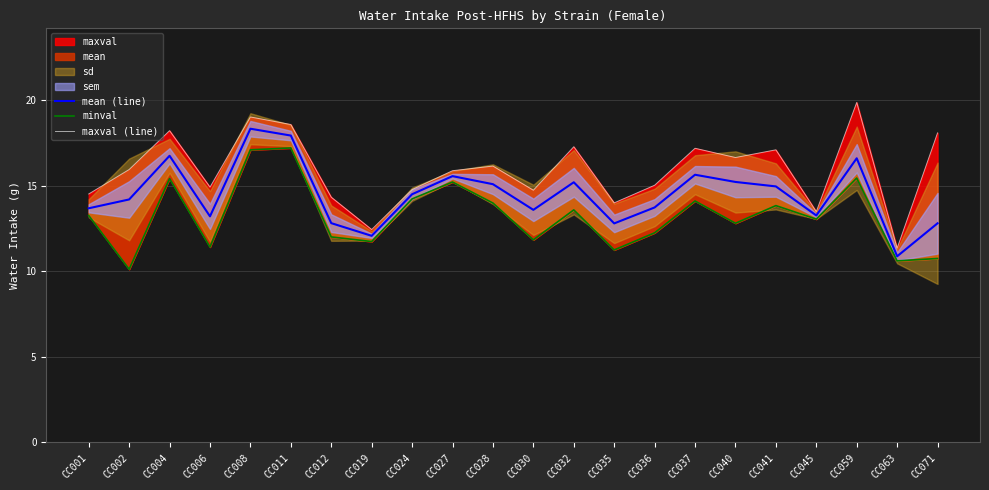

The value of mean (line) at CC071 is 12.8. True or false?

True